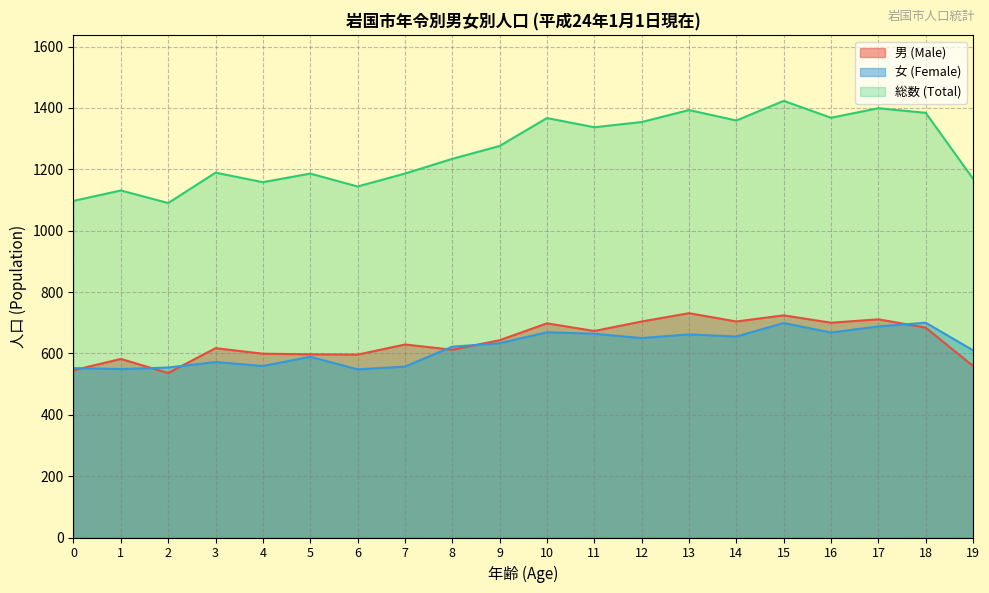

What is the sum of all 男 (Male) values?

12844